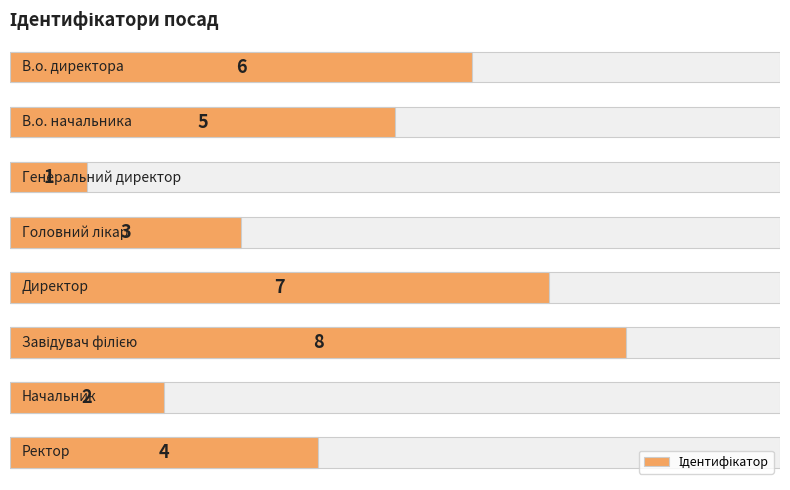

What is the value of the 3rd bar from the left?

1